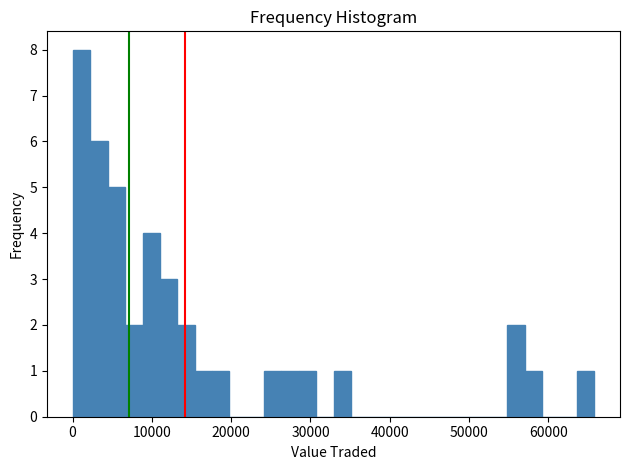

Around what value on the x-axis is the tallest bar? Give the approximate position of its centre, as read against the axis.

1000